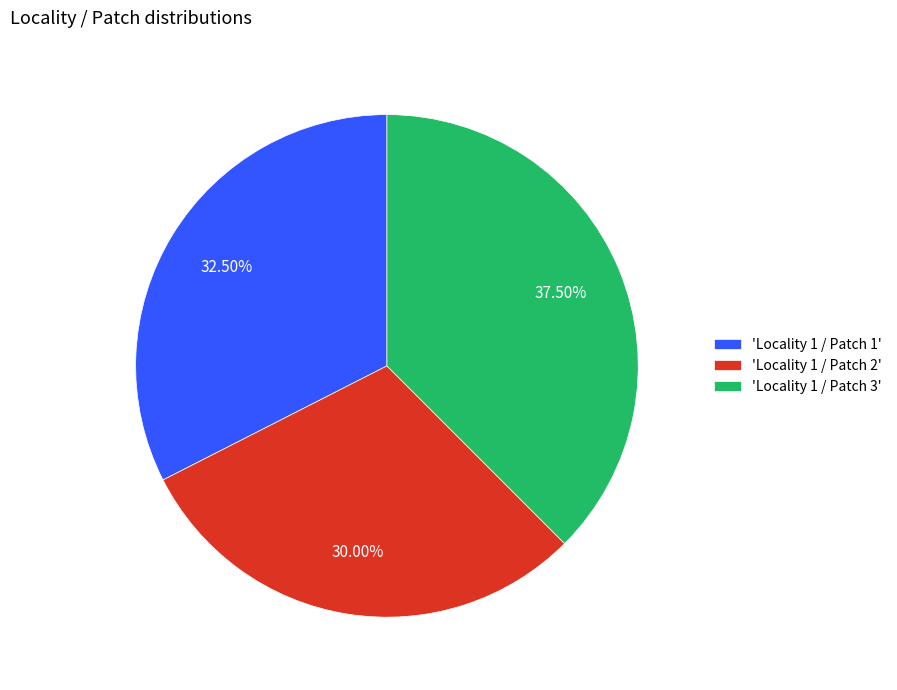

Count the number of slices in the pie.

3